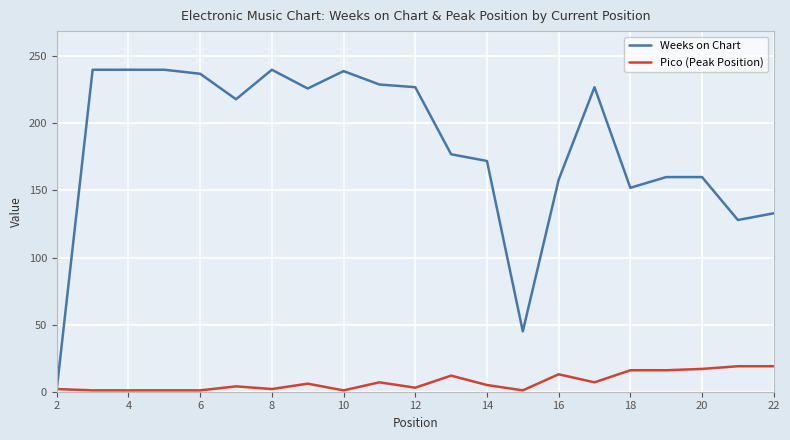

Rank the series by their maximum value, from lowest to highest.

Pico (Peak Position), Weeks on Chart